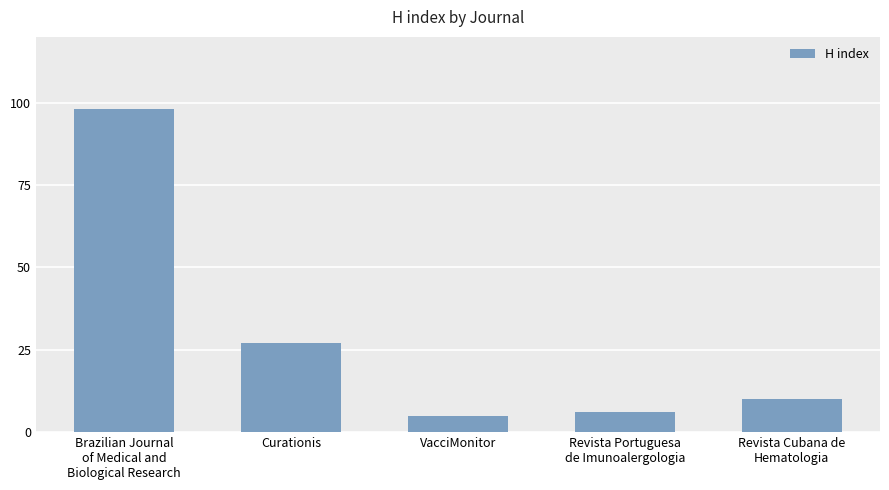

At which label is the value closest to 51?

Curationis